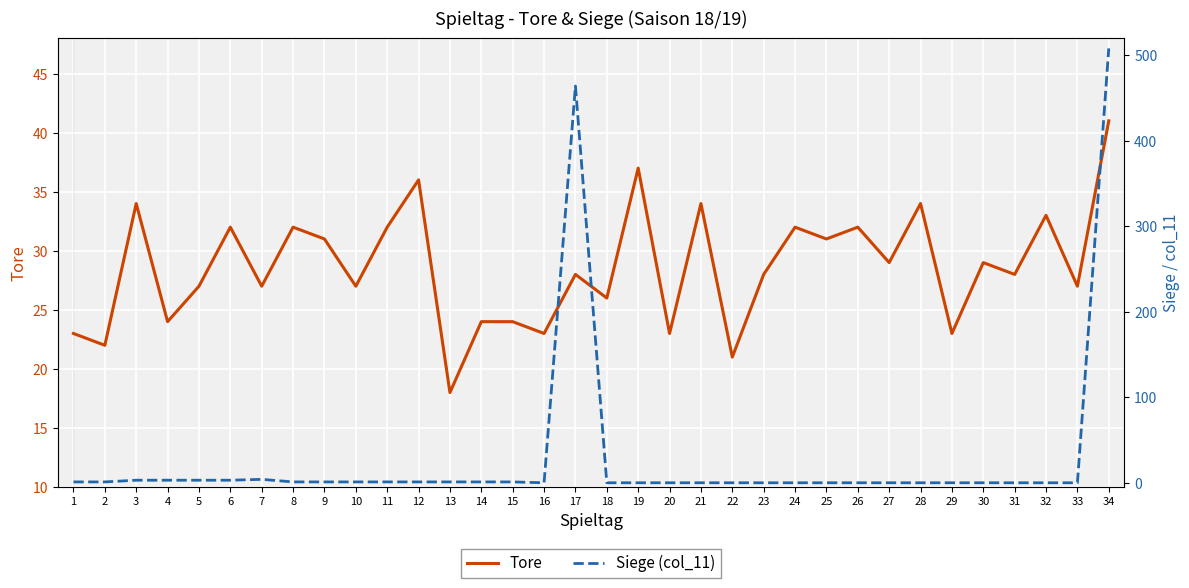

The Tore series shows 34 at 28. True or false?

True